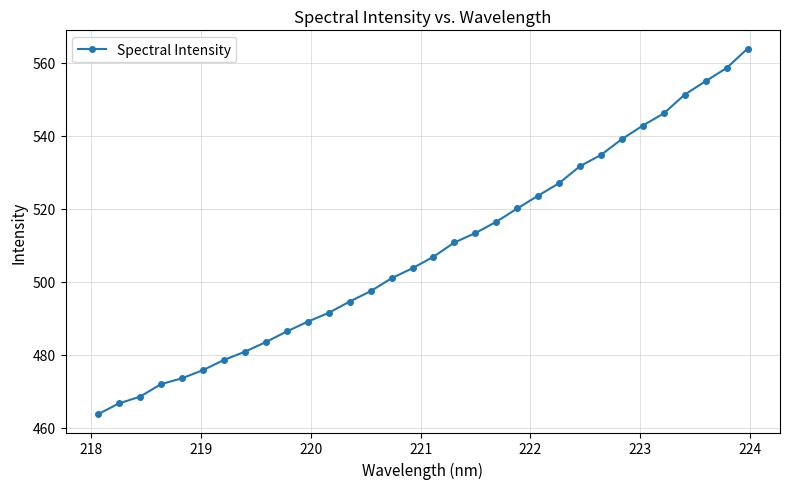

Does the chart have visible grid lines?

Yes